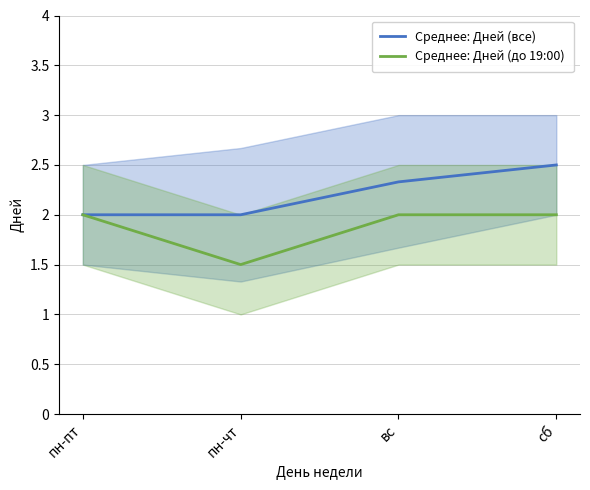

Which label corresponds to the smallest value in the chart?

пн-чт